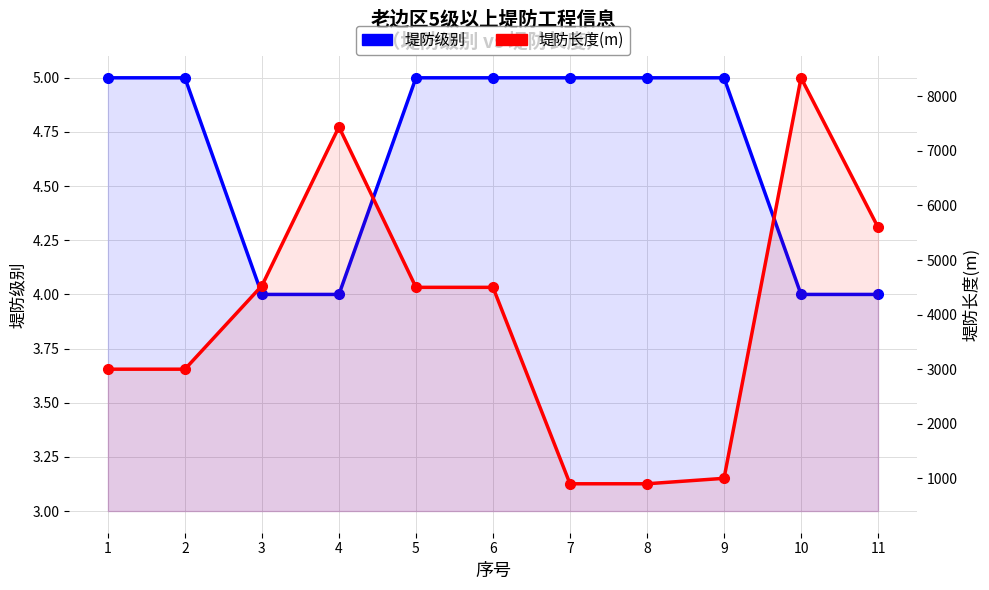

Rank the series by their maximum value, from highest to lowest.

堤防长度(m), 堤防级别